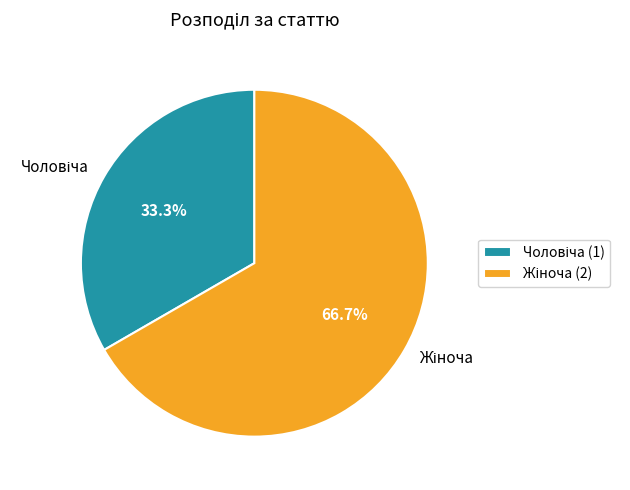

Is there any slice that represents more than half of the pie?

Yes